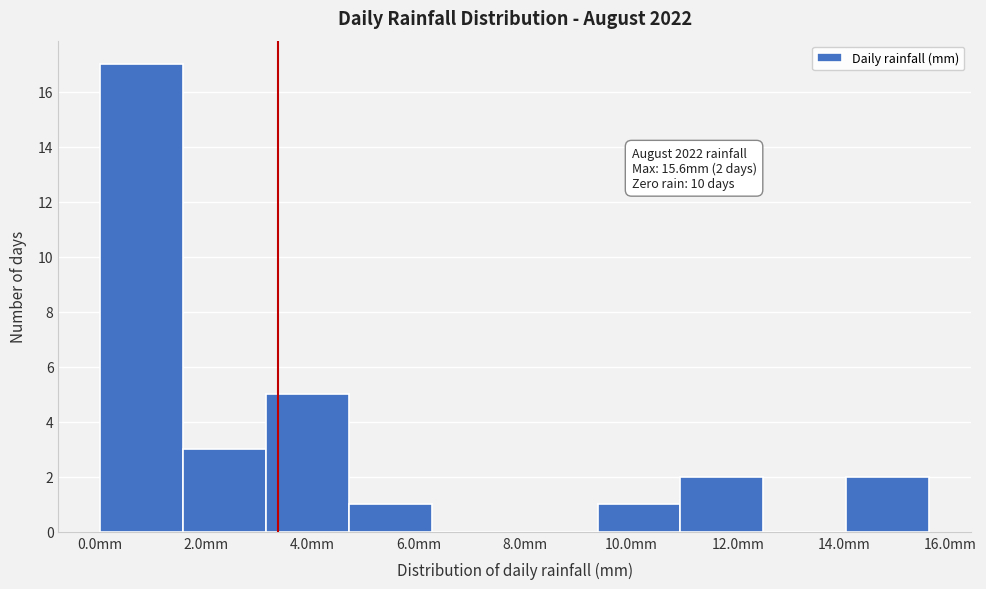

Over which range of the x-axis is the bar tallest?

0.00 to 1.56